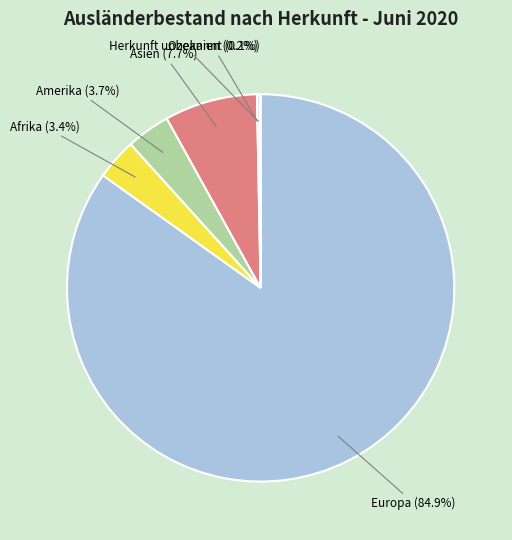

What is the largest slice in the pie chart?

Europa